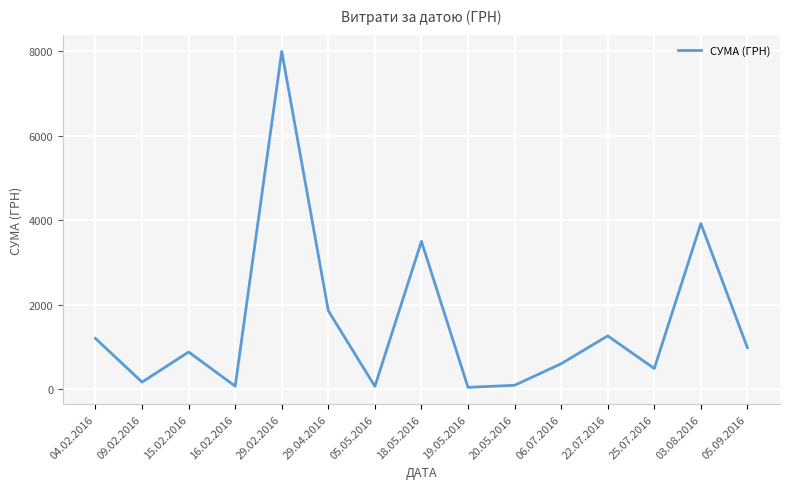

What is the difference between the maximum and minimum values?

7959.2